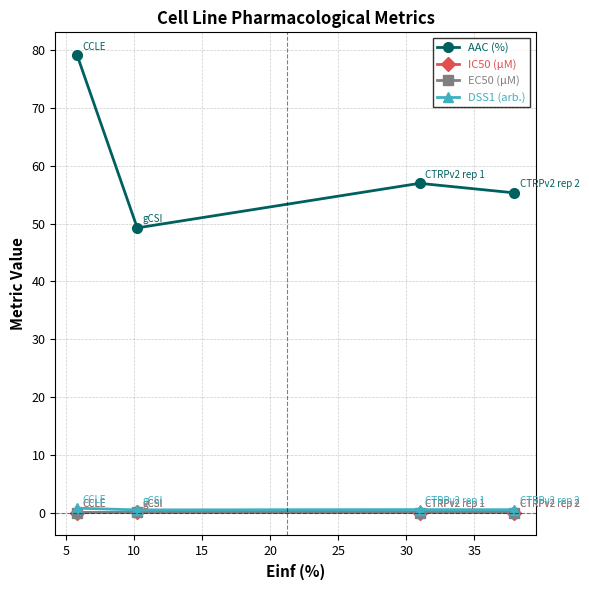

Which series has the widest spread of values?

AAC (%)